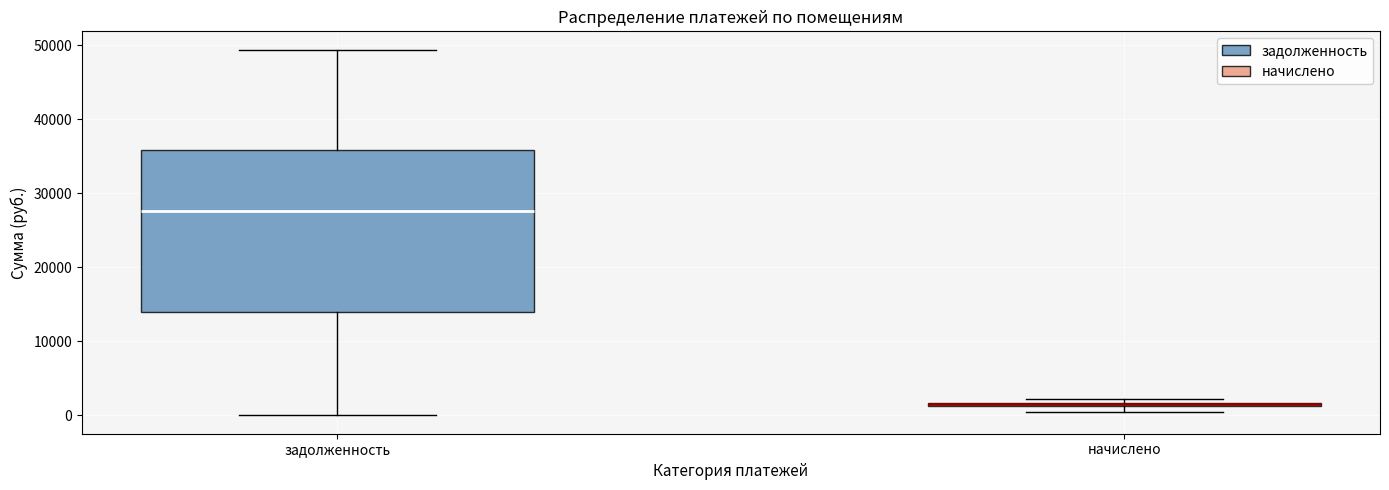

Where is the upper edge of the box for начислено on the y-axis? The values are not printed on the chart, so give them approximately, as read against the axis.

2000